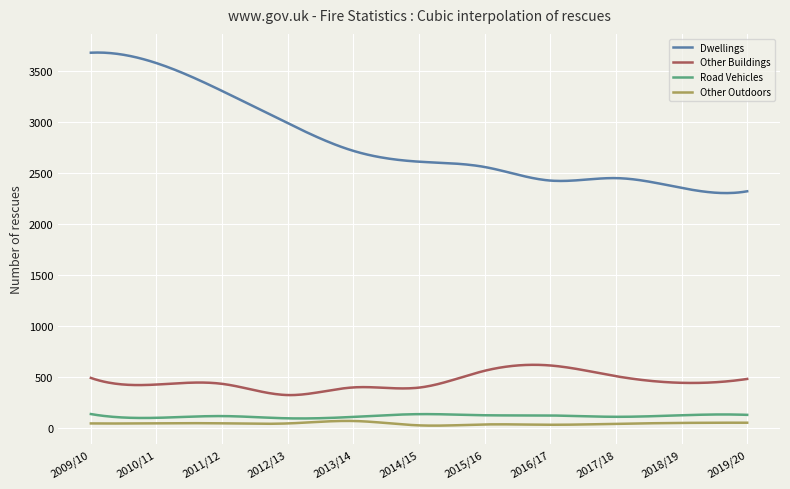

What is the highest value of the Other Outdoors series?

73.6